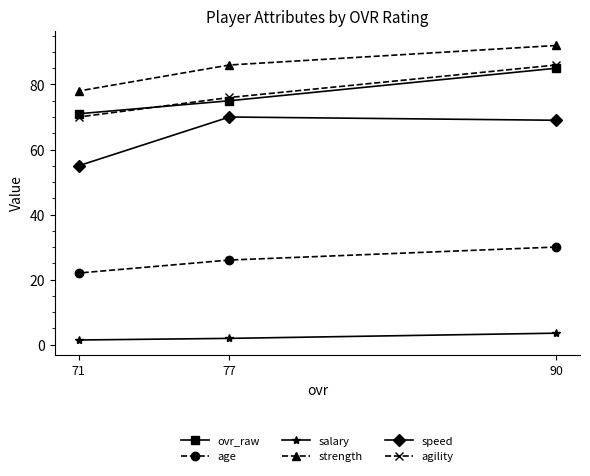

True or false: age has a value of 26.0 at 77.

True